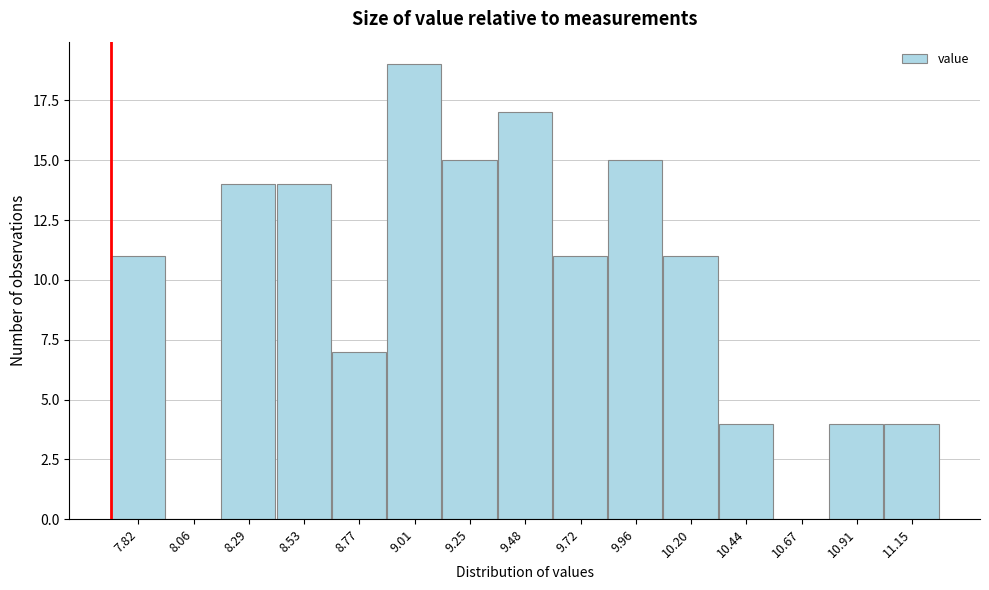

Reading left to right, transcribe this chart: for each bar, give the range it covers on the x-axis and its height. Neither the bar edges nor the heights are printed on the chart, so give them approximately, as read against the axes.

7.70 to 7.95: 11
7.95 to 8.20: 0
8.20 to 8.40: 14
8.40 to 8.65: 14
8.65 to 8.90: 7
8.90 to 9.15: 19
9.15 to 9.35: 15
9.35 to 9.60: 17
9.60 to 9.85: 11
9.85 to 10.10: 15
10.10 to 10.30: 11
10.30 to 10.55: 4
10.55 to 10.80: 0
10.80 to 11.05: 4
11.05 to 11.25: 4